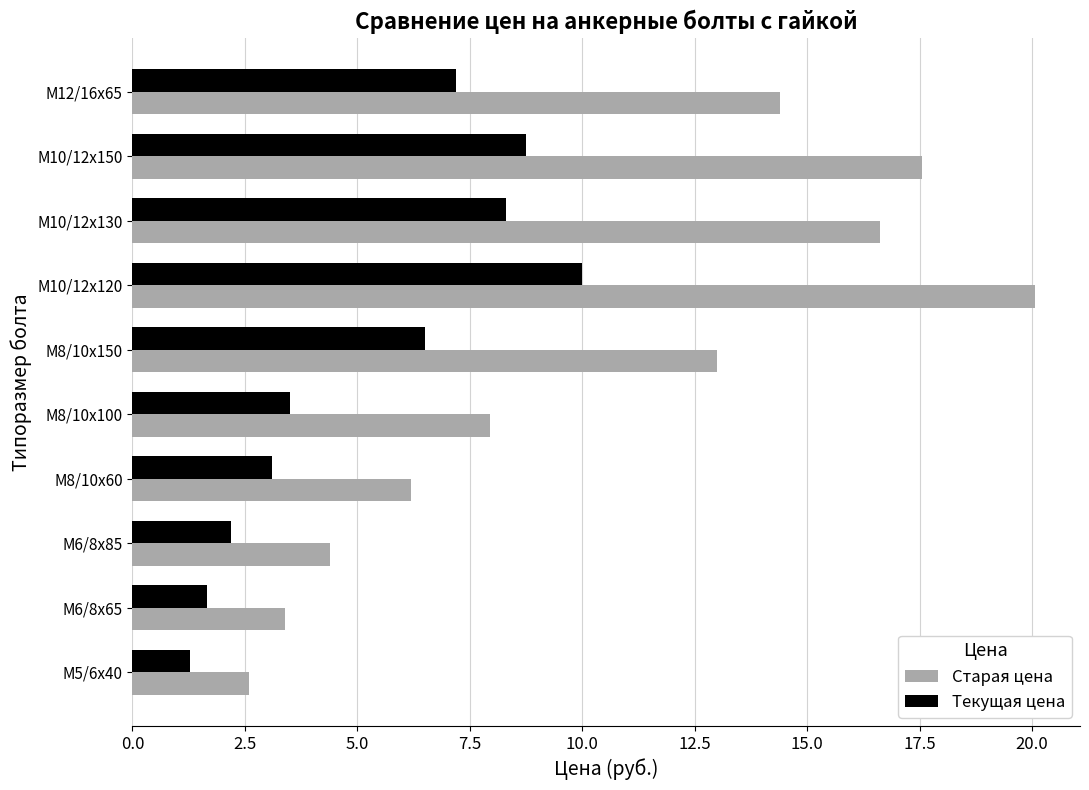

What is the sum of the Старая цена values at М8/10х100 and М6/8х65?

11.3